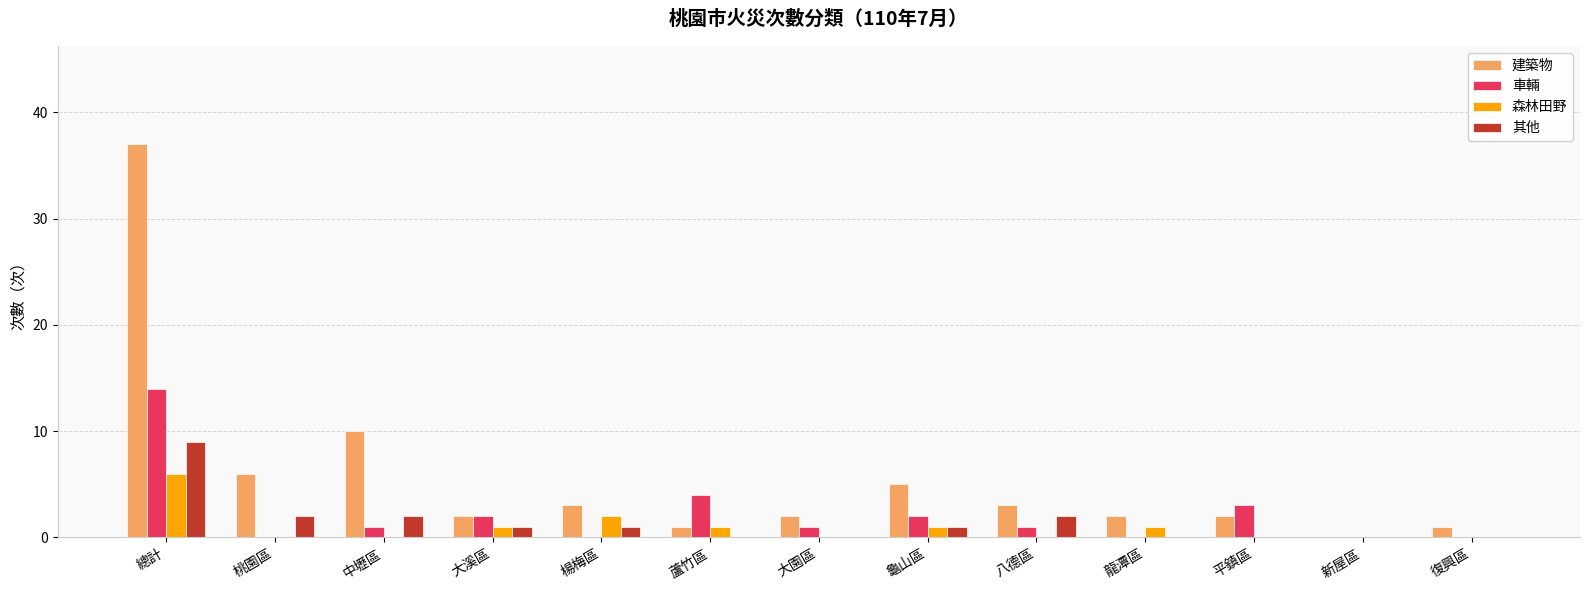

What is the sum of all 森林田野 values?

12